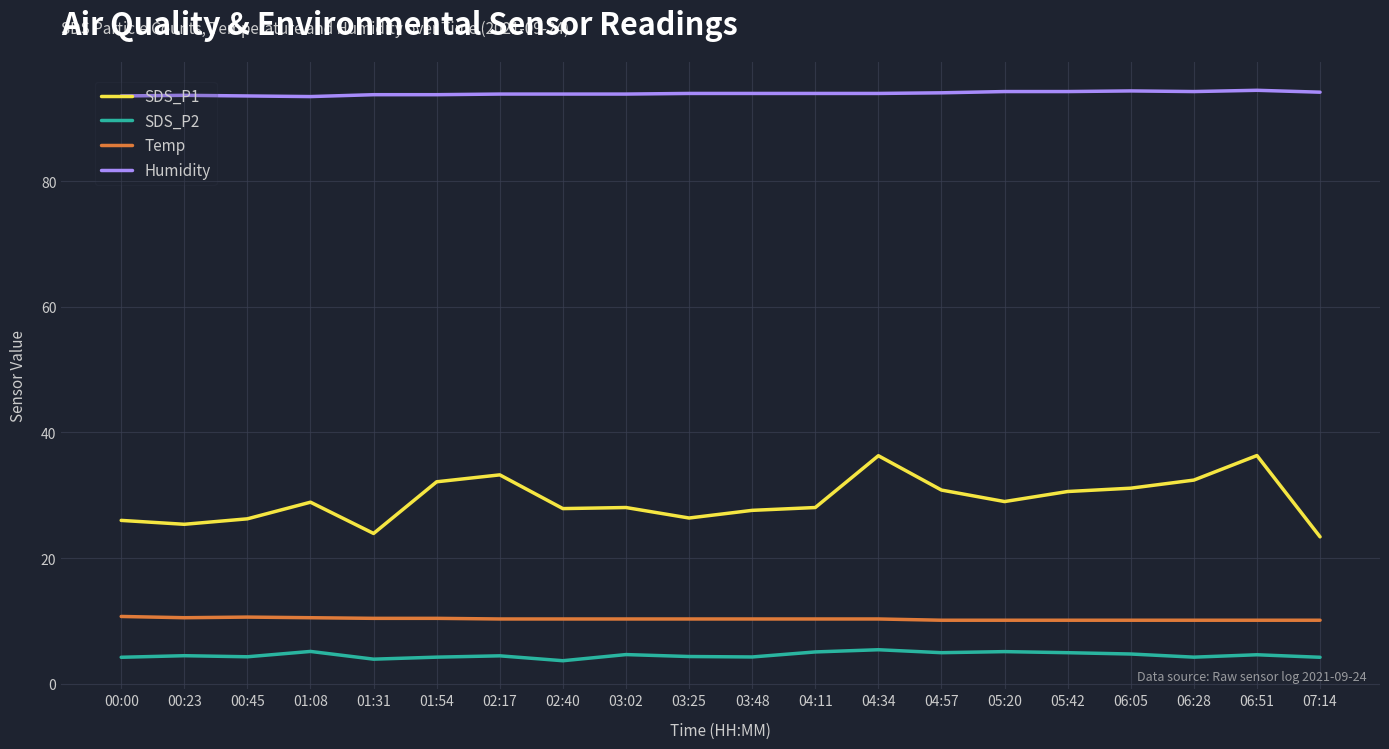

What are all the series names shown in the legend?

SDS_P1, SDS_P2, Temp, Humidity